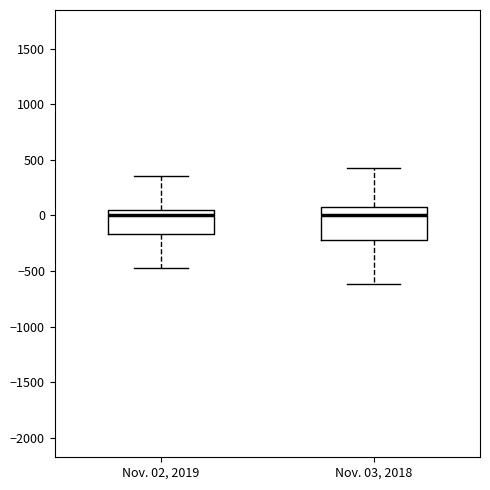

Where does the upper whisker of the box for Nov. 02, 2019 end on the y-axis? The values are not printed on the chart, so give them approximately, as read against the axis.

350